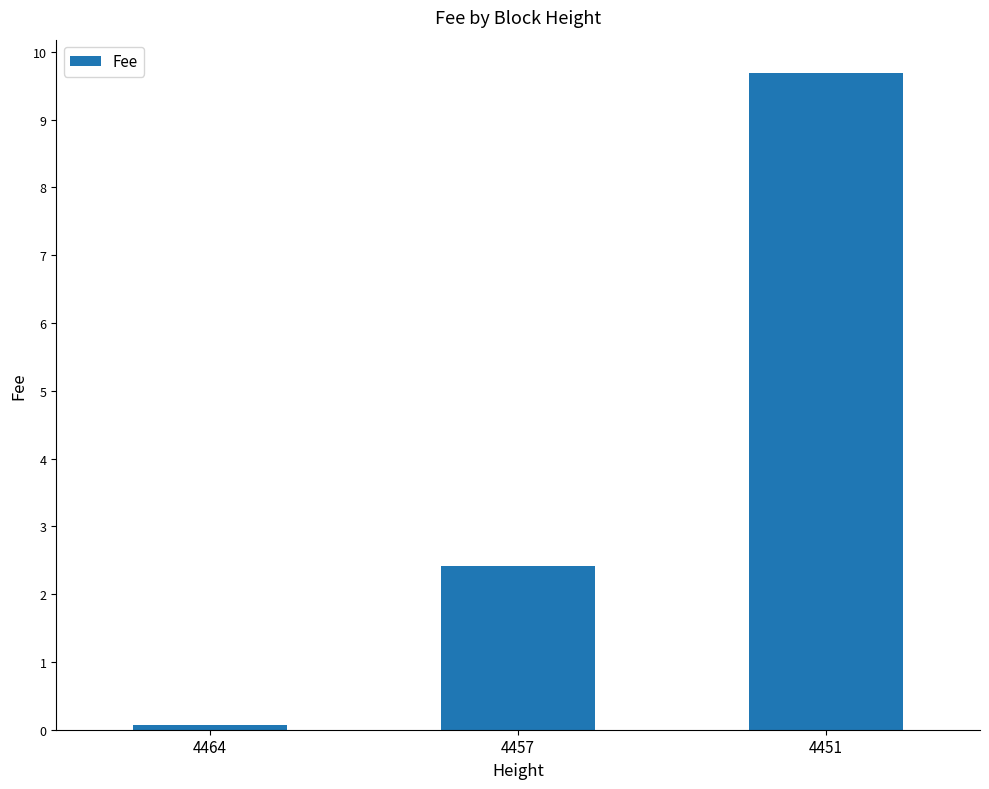

Reading left to right, list all the values displayed in this chart.

0.1	2.4	9.7